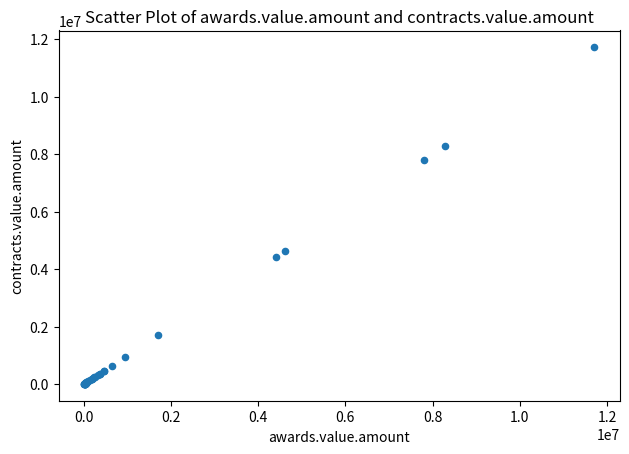

What Y value in the scatter plot is closest to 5860083?

4624290.0